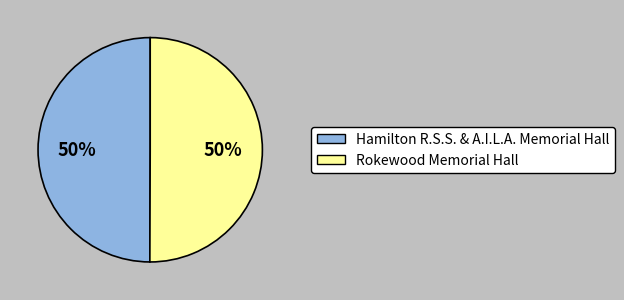

Is the sum of Hamilton R.S.S. & A.I.L.A. Memorial Hall and Rokewood Memorial Hall greater than half?

Yes